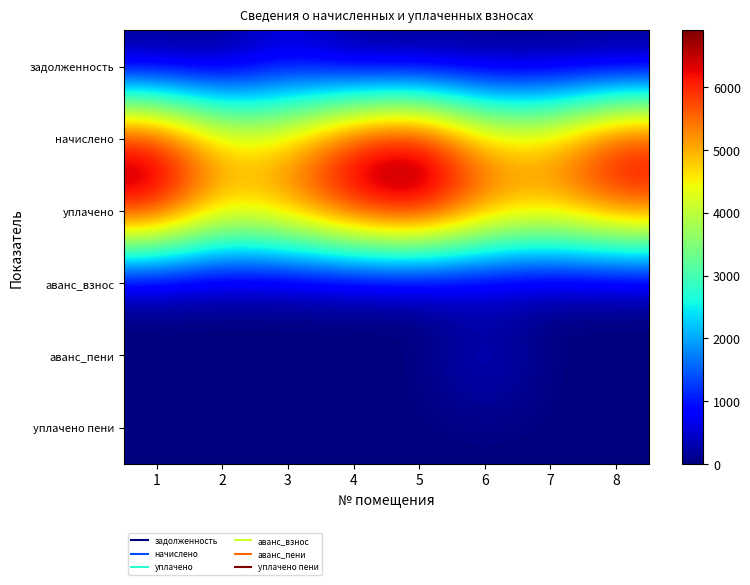

At which category does the chart reach its peak across all series?

5